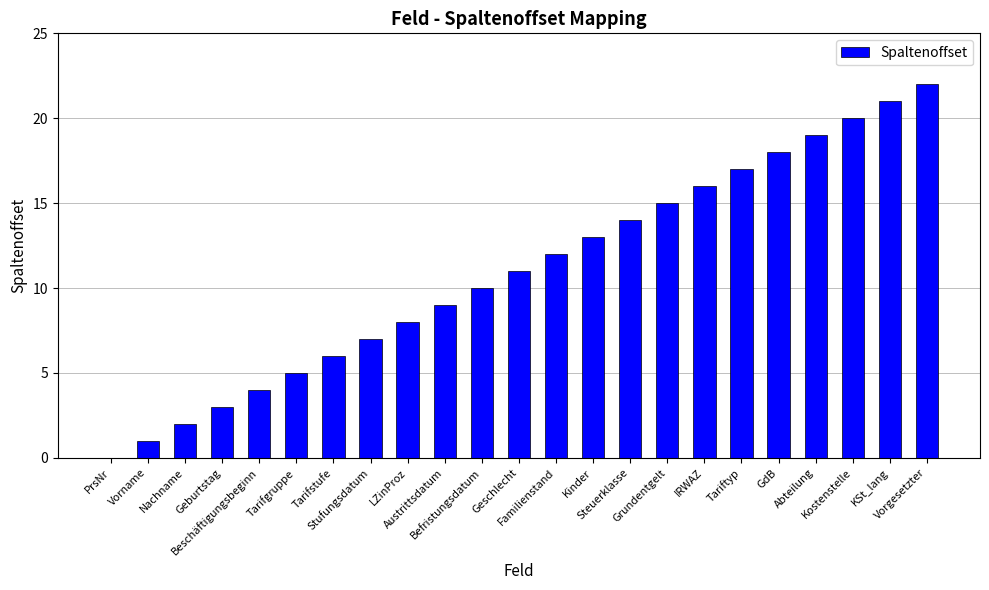

Are the bars horizontal?

No